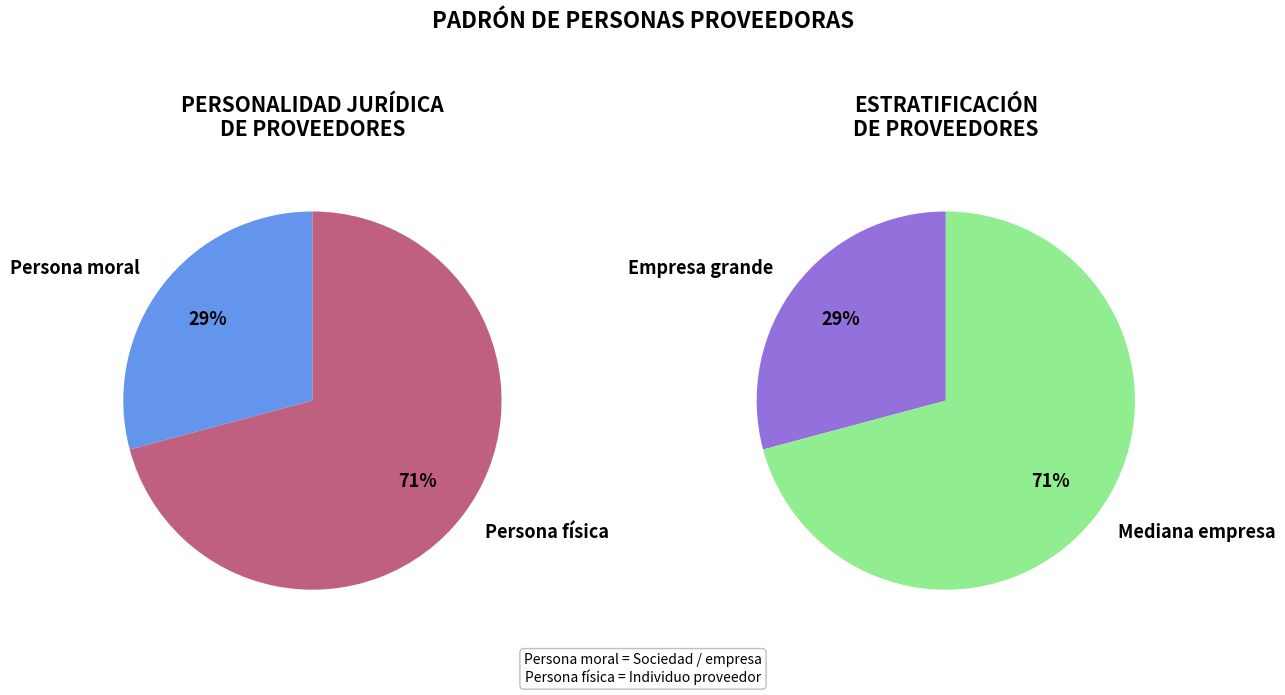

Count the number of slices in the pie.

2